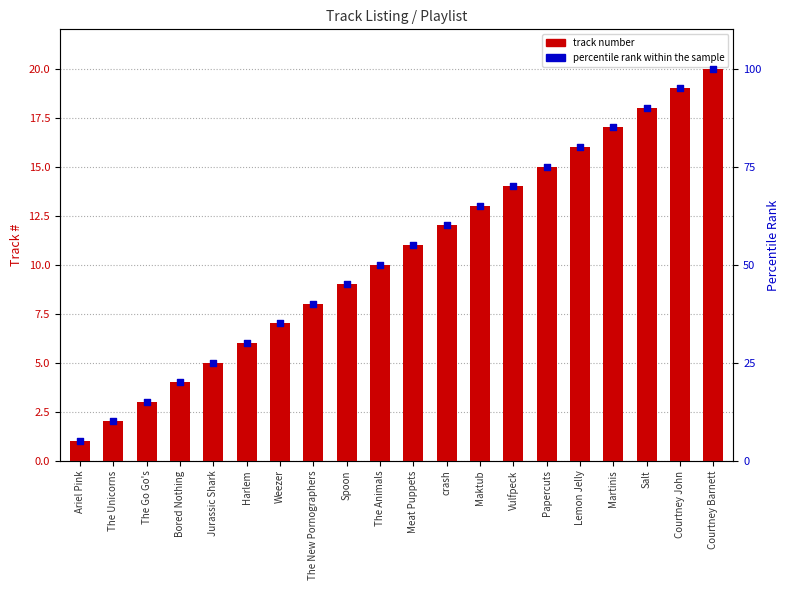

Which series has the widest spread of Y values?

percentile rank within the sample